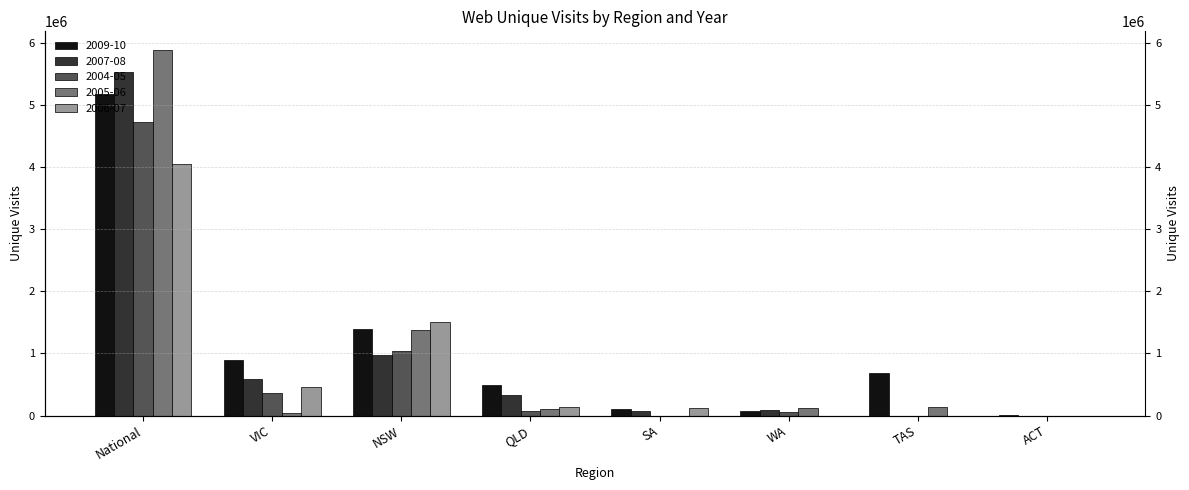

What is the value of the 2005-06 bar at the 2nd from the left?

43900